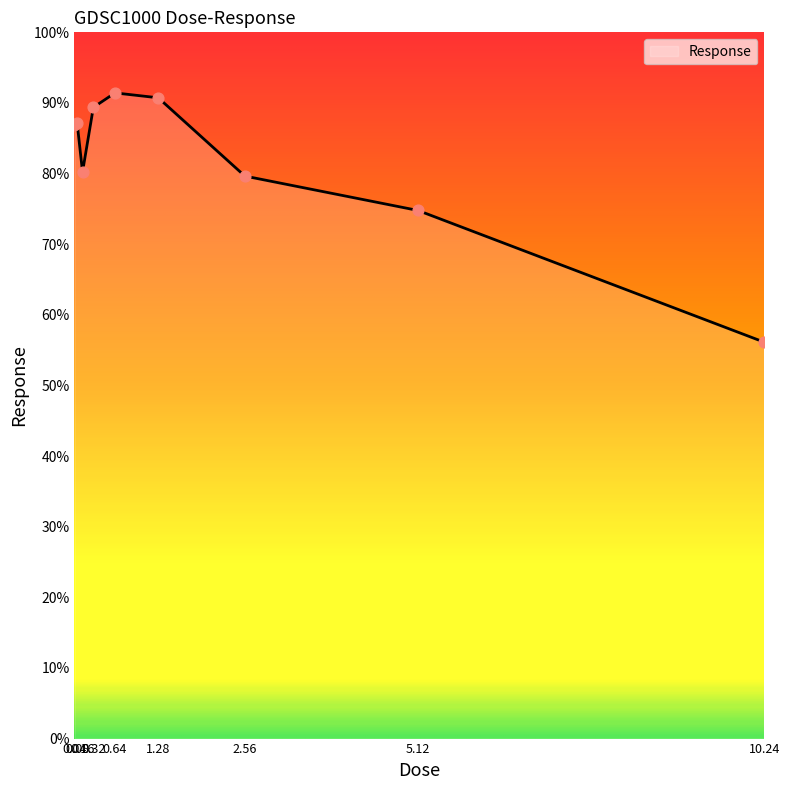

Approximately how many times larger is the value at 2.56 compared to 0.08?

0.9